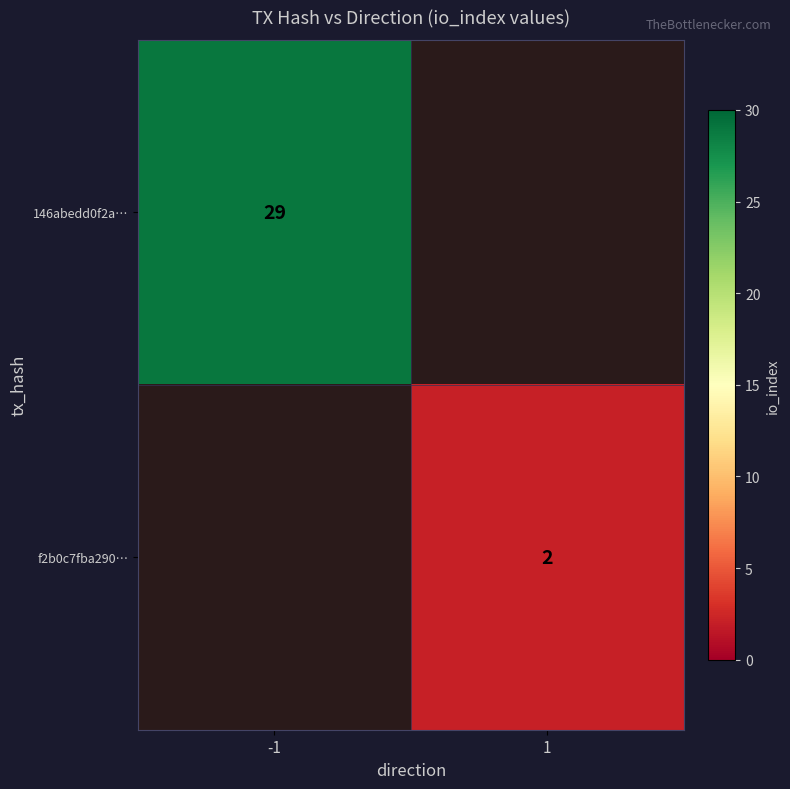

The 146abedd0f2a… series shows 29 at -1. True or false?

True